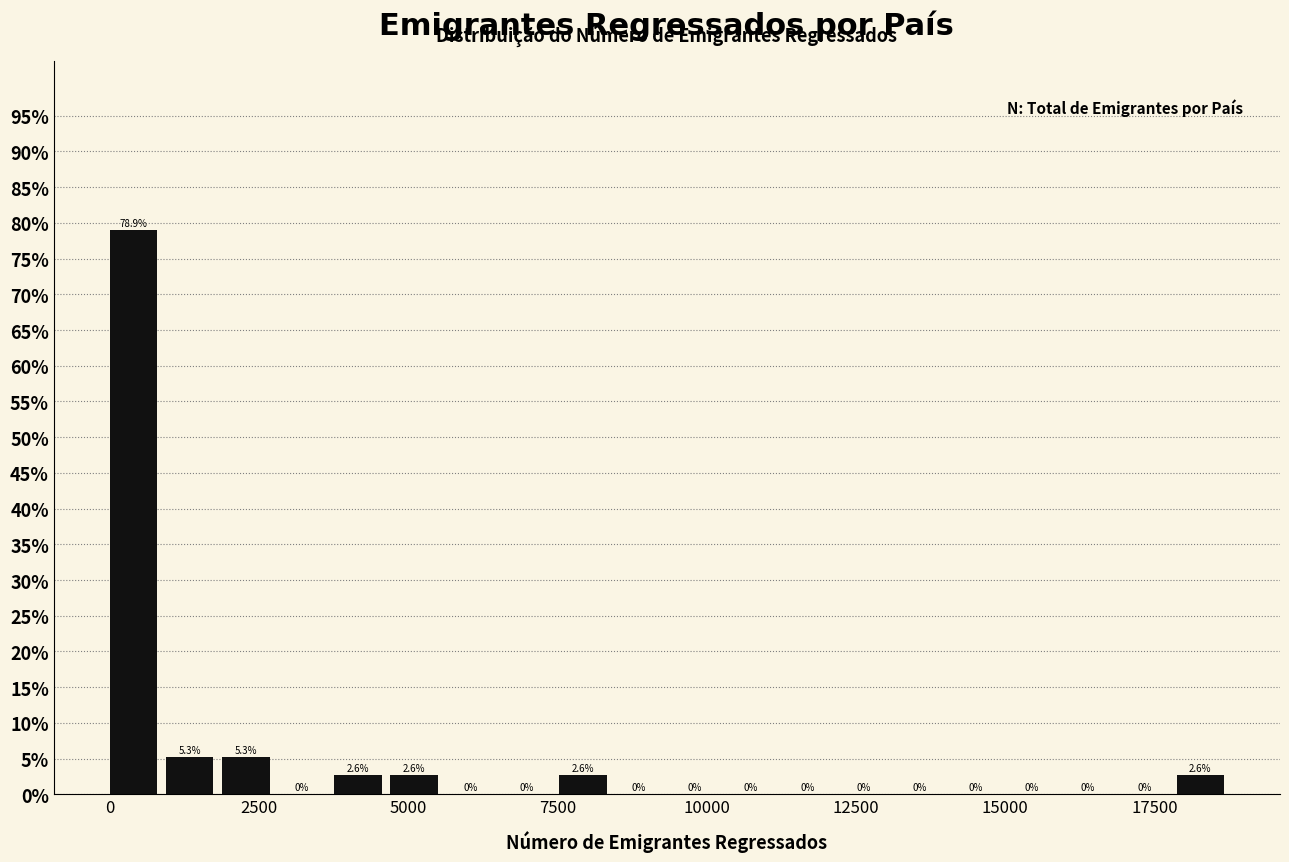

Around what value on the x-axis is the tallest bar? Give the approximate position of its centre, as read against the axis.

500